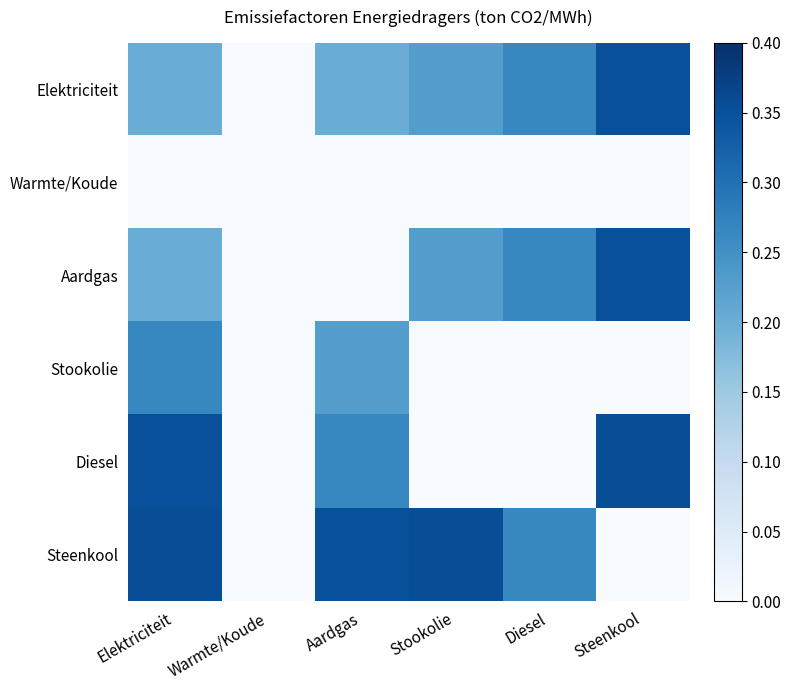

At how many categories does at least one series exceed 0?

5